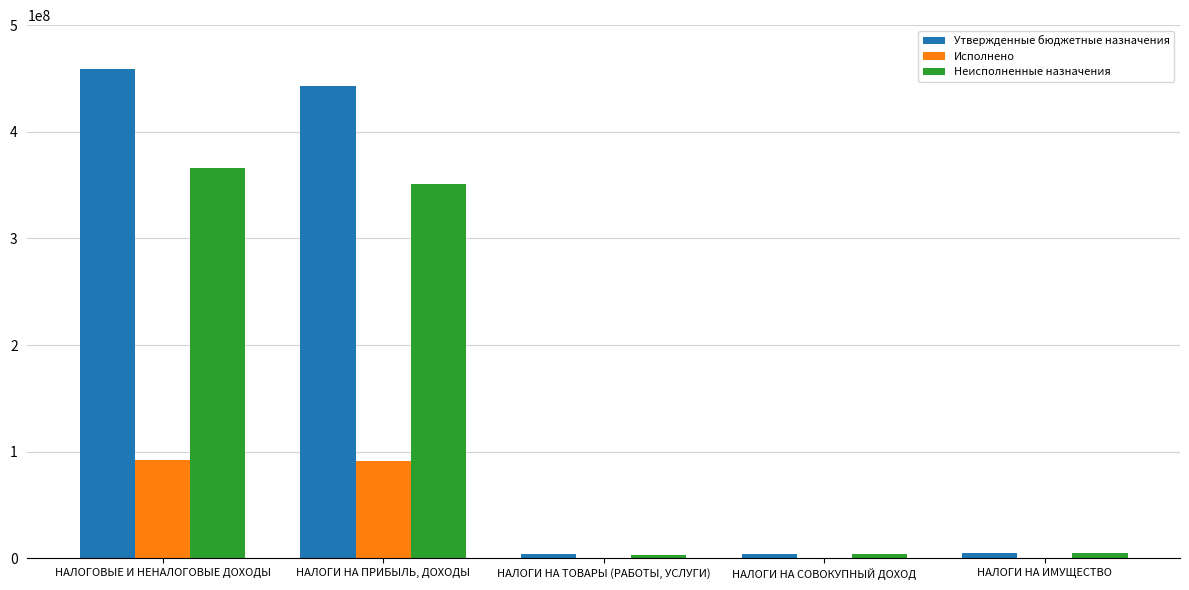

Where does the Исполнено series first go above 741055?

НАЛОГОВЫЕ И НЕНАЛОГОВЫЕ ДОХОДЫ